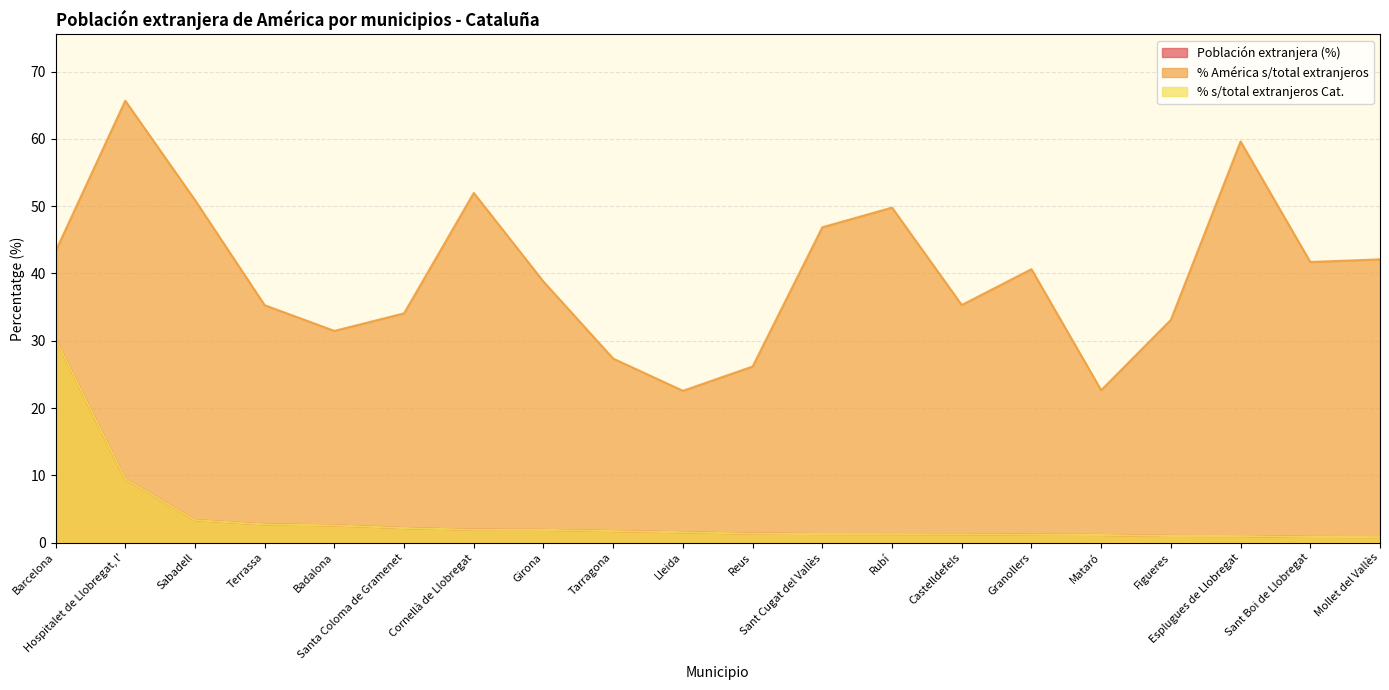

True or false: % s/total extranjeros Cat. has more than 1 points higher than both neighbors.

False